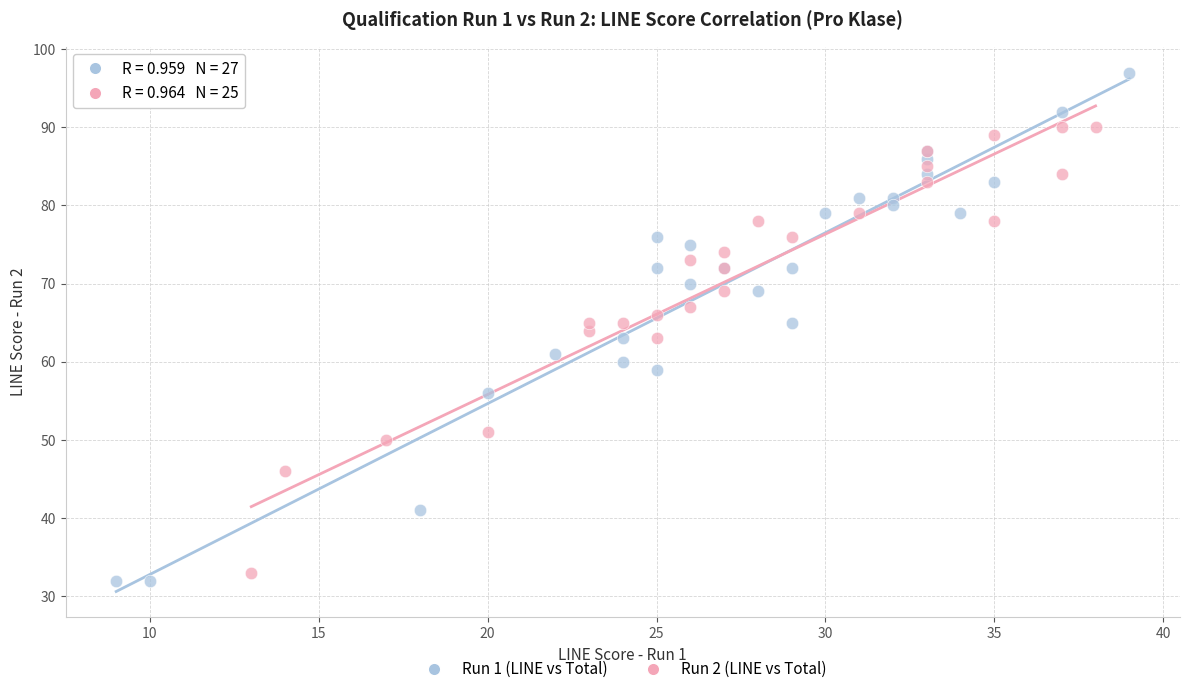

Which series reaches the maximum Y coordinate?

Run 1 (LINE vs Total)